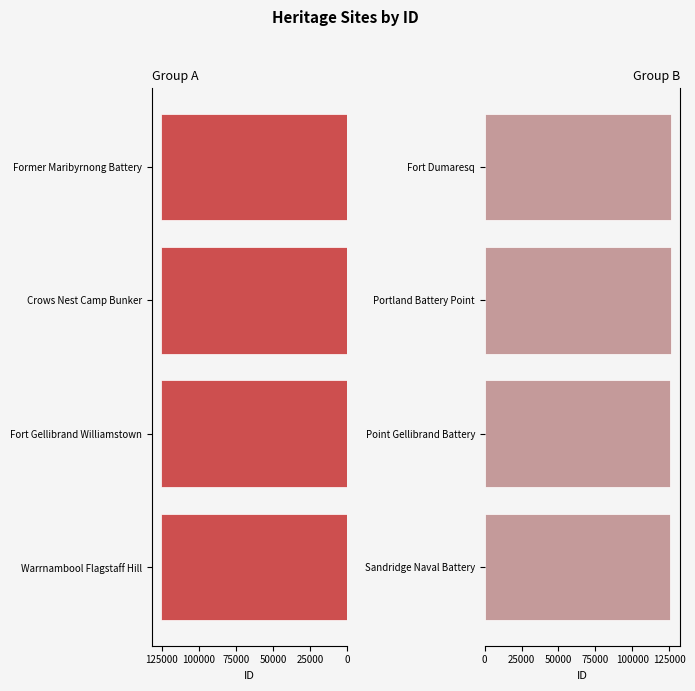

What are all the series names shown in the legend?

Group A, Group B